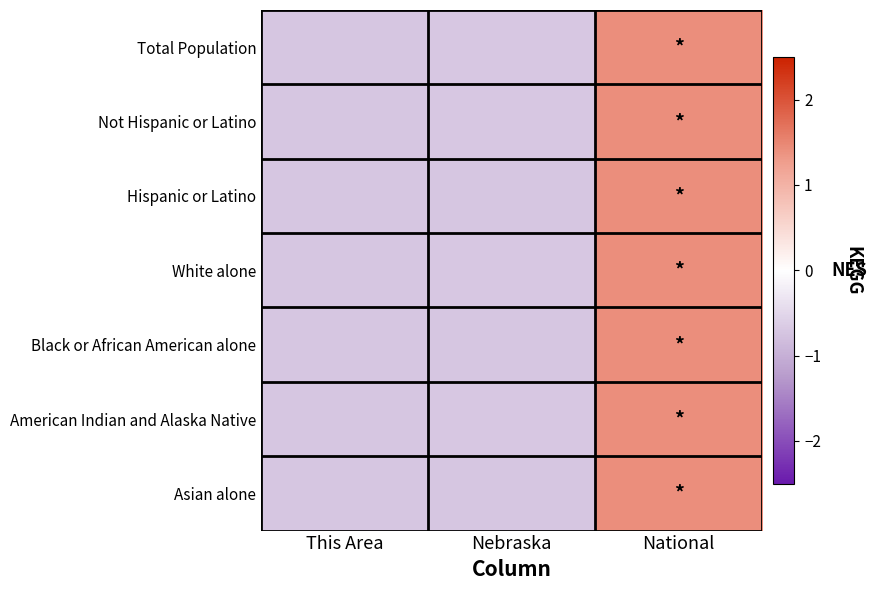

At how many categories does at least one series exceed 0?

1